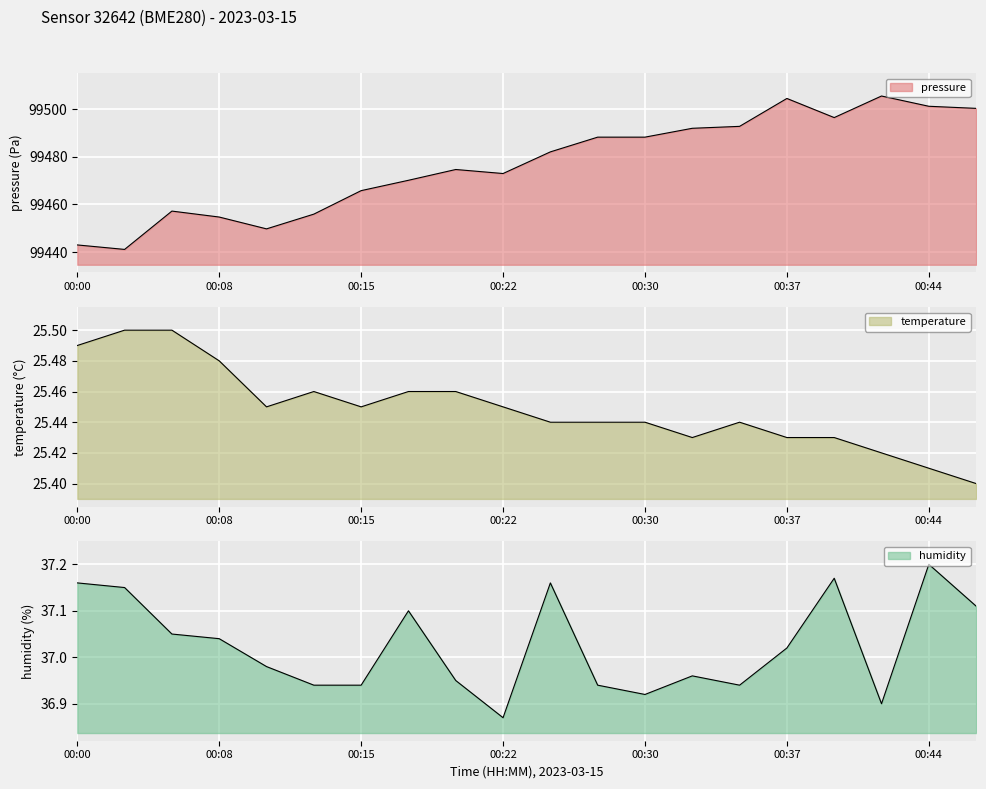

At which label does humidity first exceed 37?

00:00